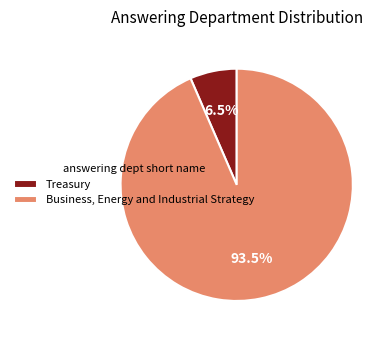

What is the total percentage of Business, Energy and Industrial Strategy and Treasury?

100.0%